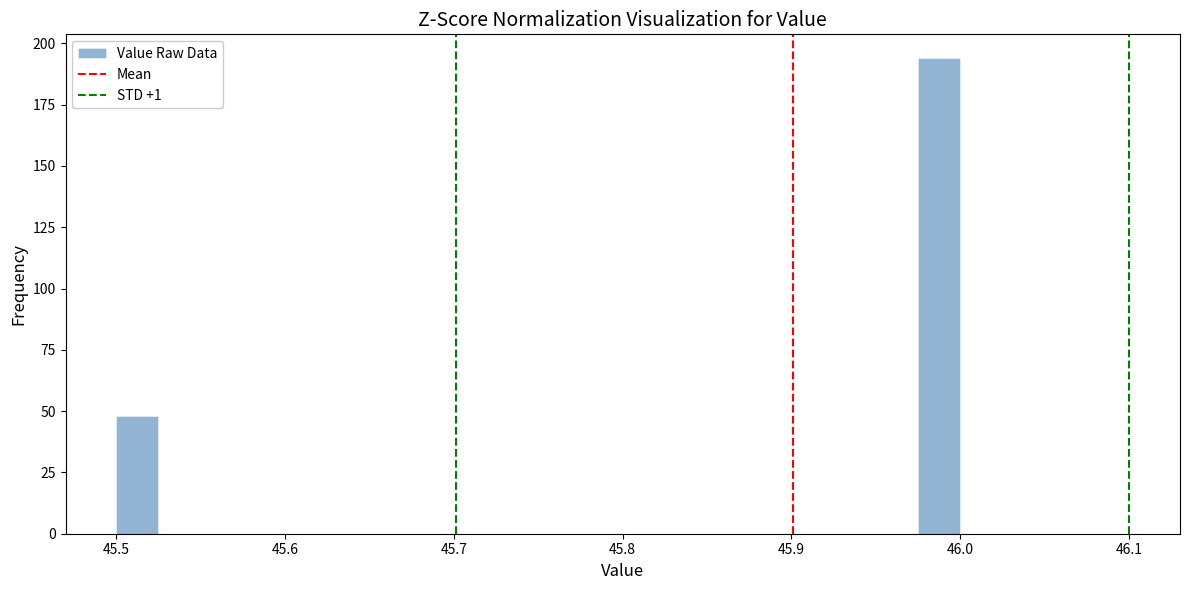

Around what value on the x-axis is the tallest bar? Give the approximate position of its centre, as read against the axis.

45.99